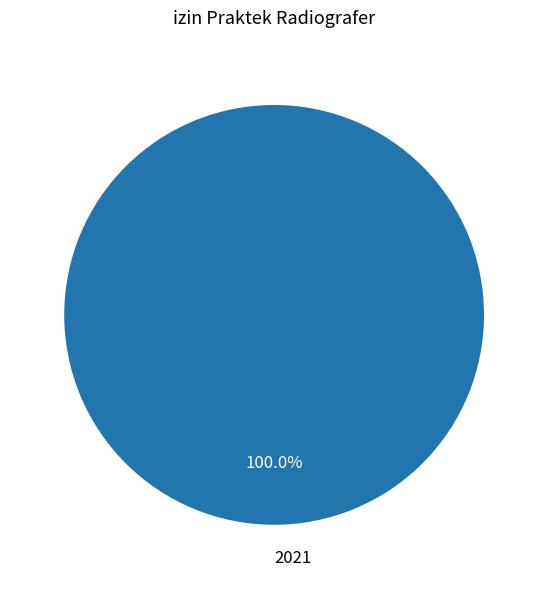

Is 2021 the majority of the pie?

Yes